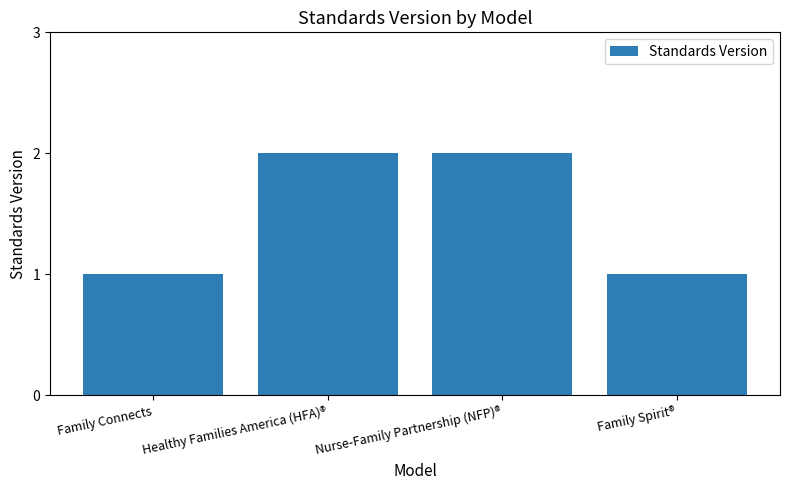

How many data points are less than 2?

2